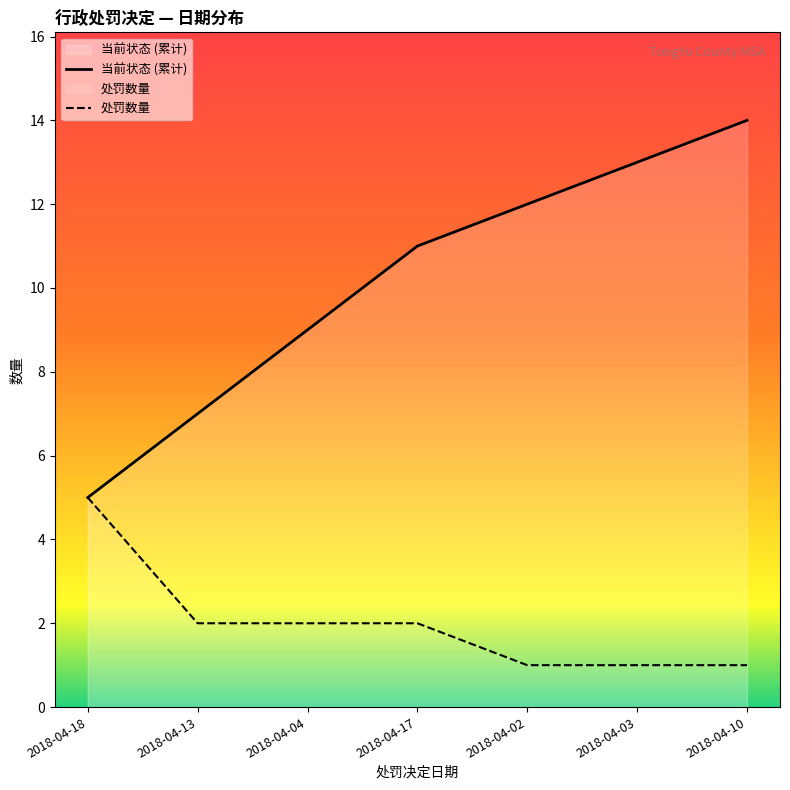

Does the chart display data point markers on the line(s)?

No